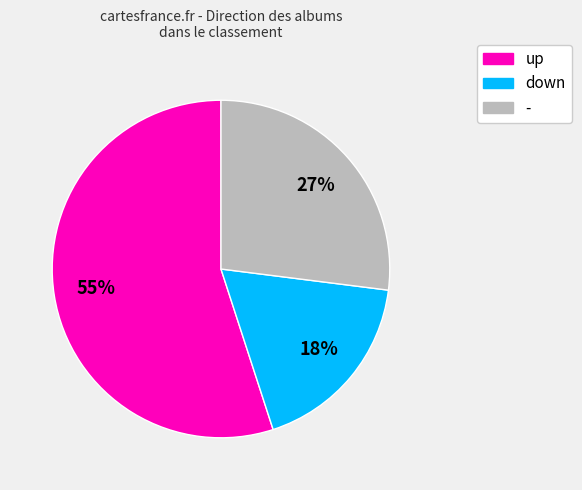

What percentage is the up slice, to the nearest percent?

55%